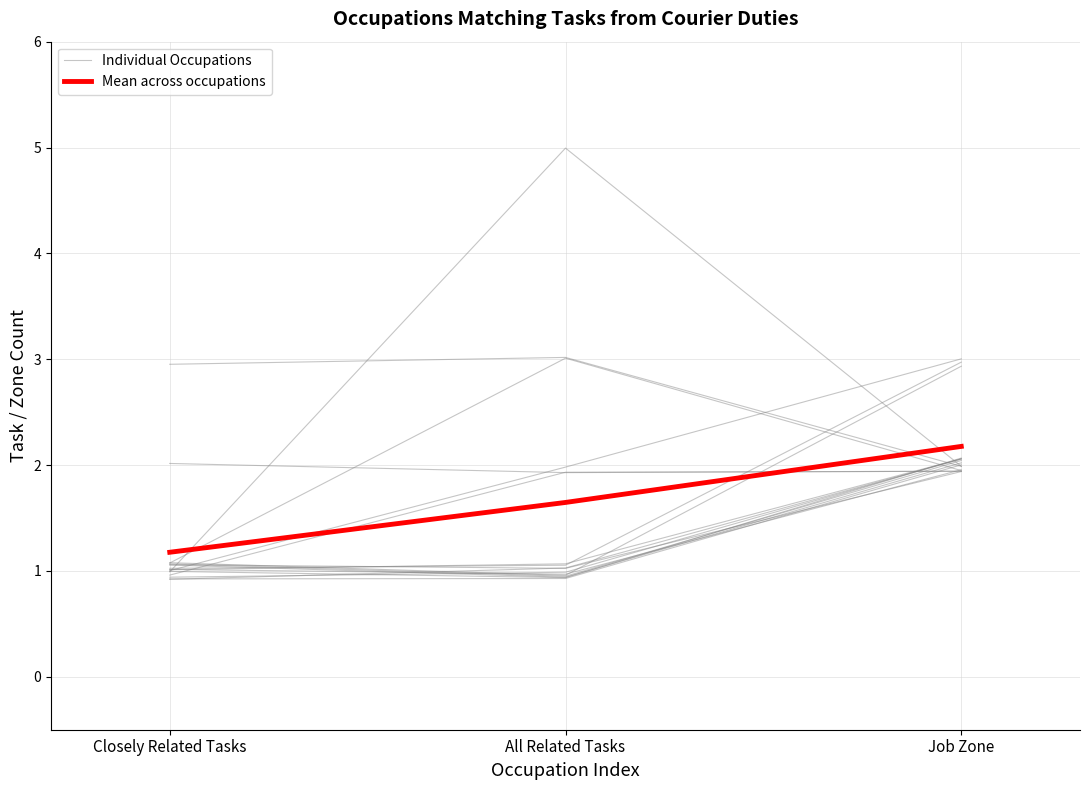

Reading right to left, extract all data points from this chart.

Individual Occupations: 2.0	3.0	3.0
Mean across occupations: 2.2	1.6	1.2